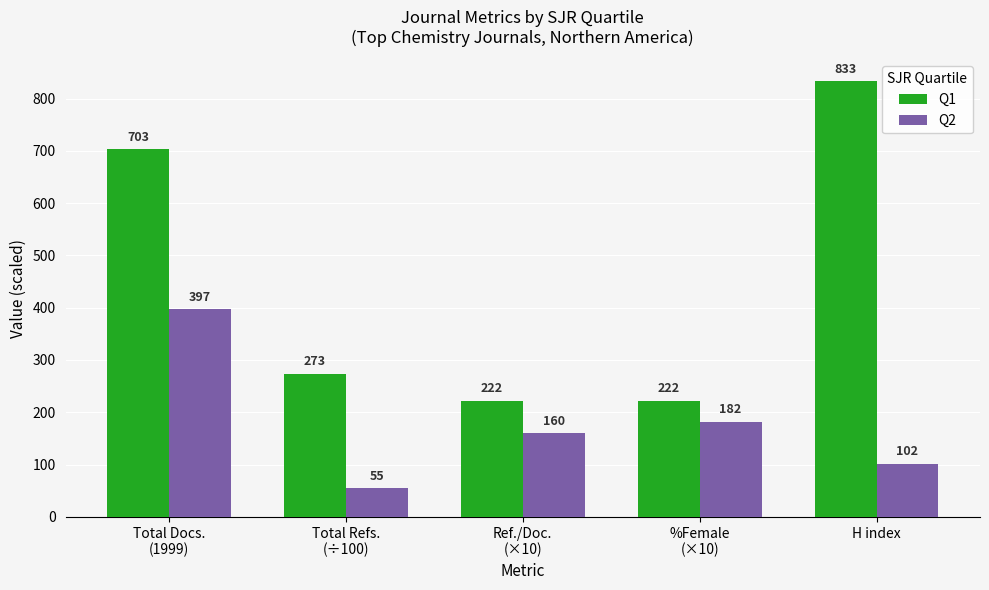

What is the sum of the Q1 values at Total Docs.
(1999) and Ref./Doc.
(×10)?

925.2